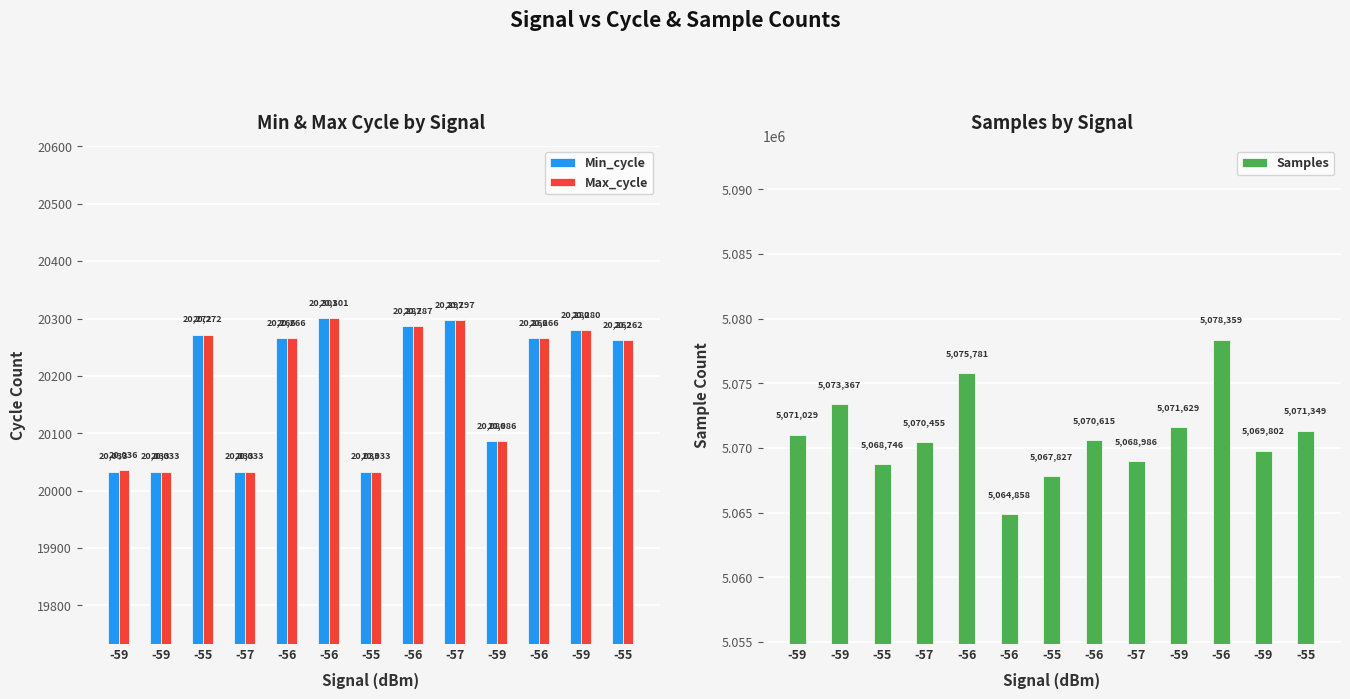

Which series changed the most between -56 and -56?

Samples